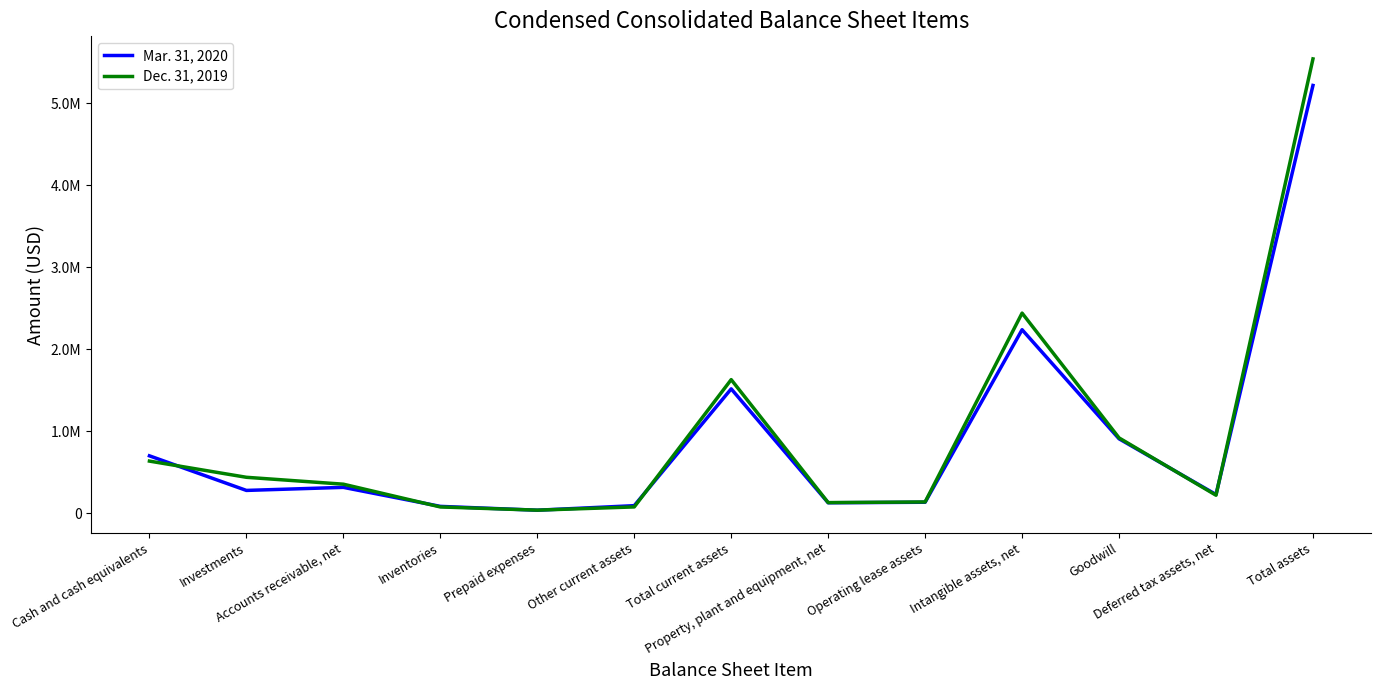

True or false: Mar. 31, 2020 and Dec. 31, 2019 intersect in this chart.

True